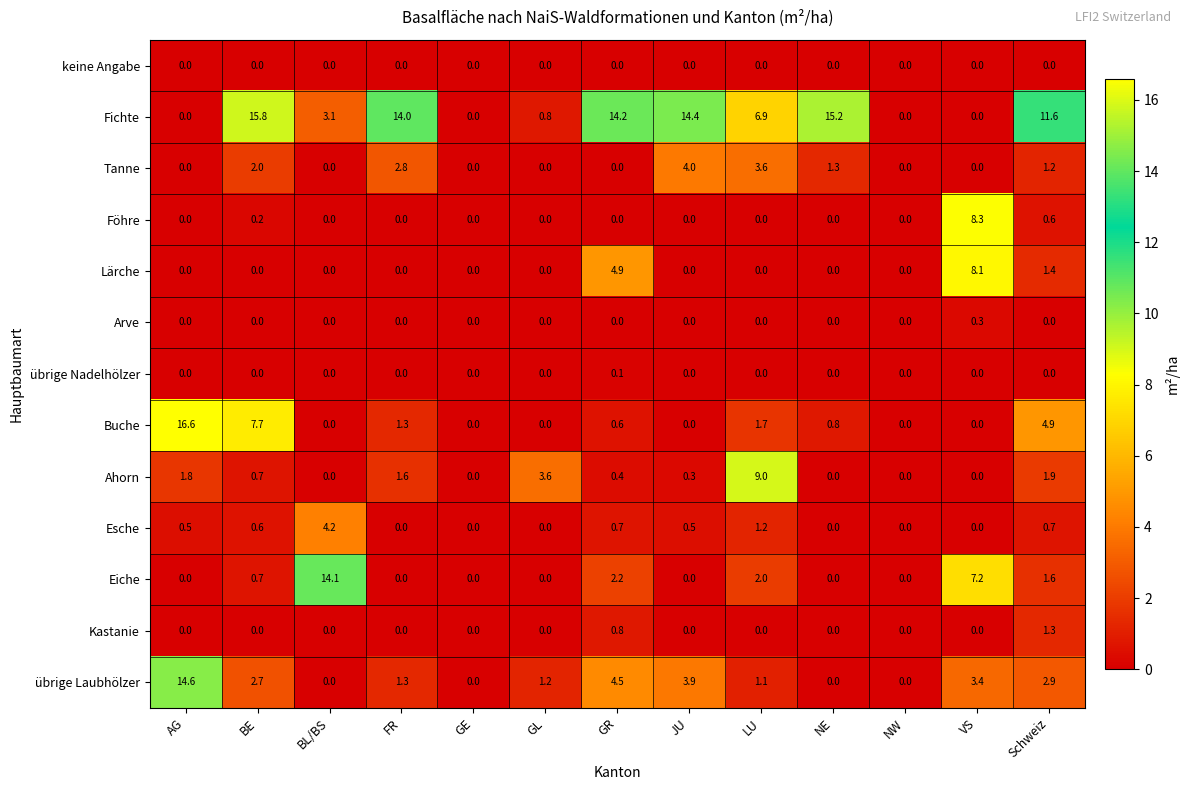

The übrige Laubhölzer series shows 0.0 at GE. True or false?

True